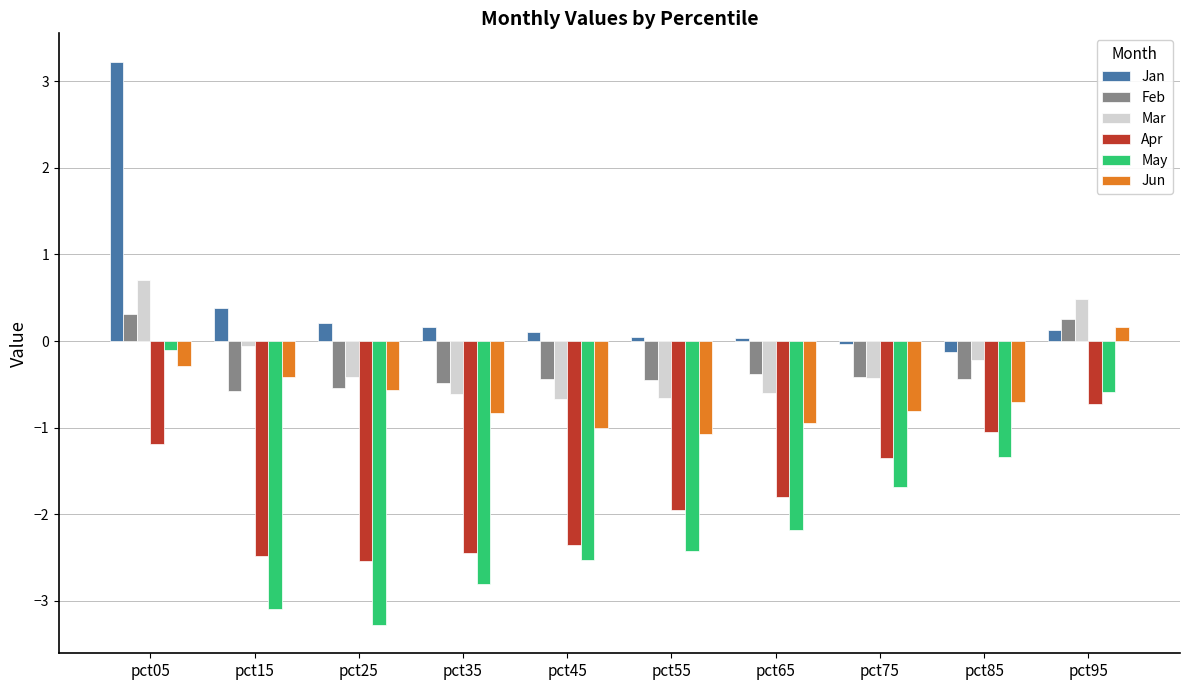

What is the spread (max minus min) of values at pct45?

2.6